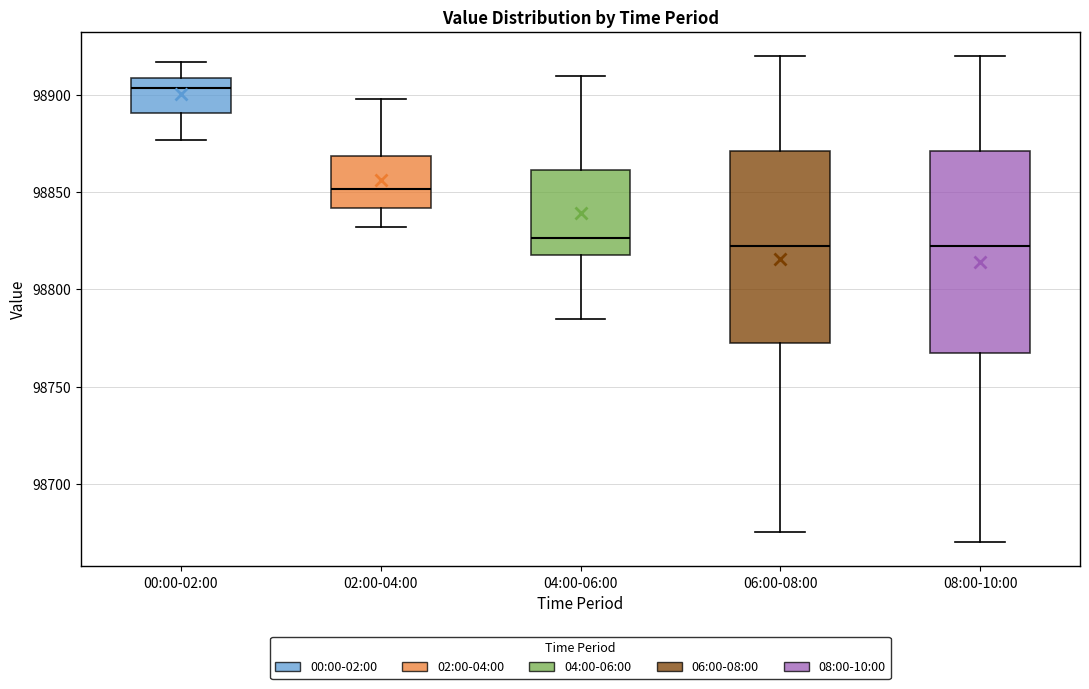

Reading left to right, read every box against the y-axis: the position of its median line, the range the box covers, and the ends of its whiskers. The values are not printed on the chart, so give them approximately, as read against the axis.

00:00-02:00: median 98905, box 98890 to 98910, whiskers 98875 to 98915
02:00-04:00: median 98850, box 98840 to 98870, whiskers 98830 to 98900
04:00-06:00: median 98825, box 98820 to 98860, whiskers 98785 to 98910
06:00-08:00: median 98825, box 98775 to 98870, whiskers 98675 to 98920
08:00-10:00: median 98825, box 98770 to 98870, whiskers 98670 to 98920